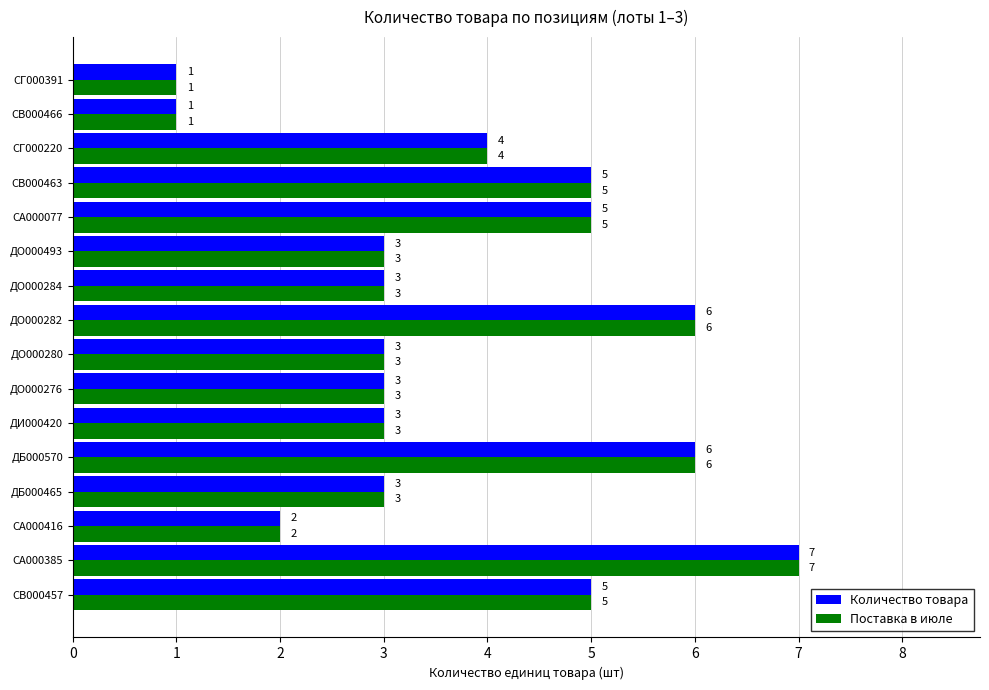

What is the minimum value for Поставка в июле?

1